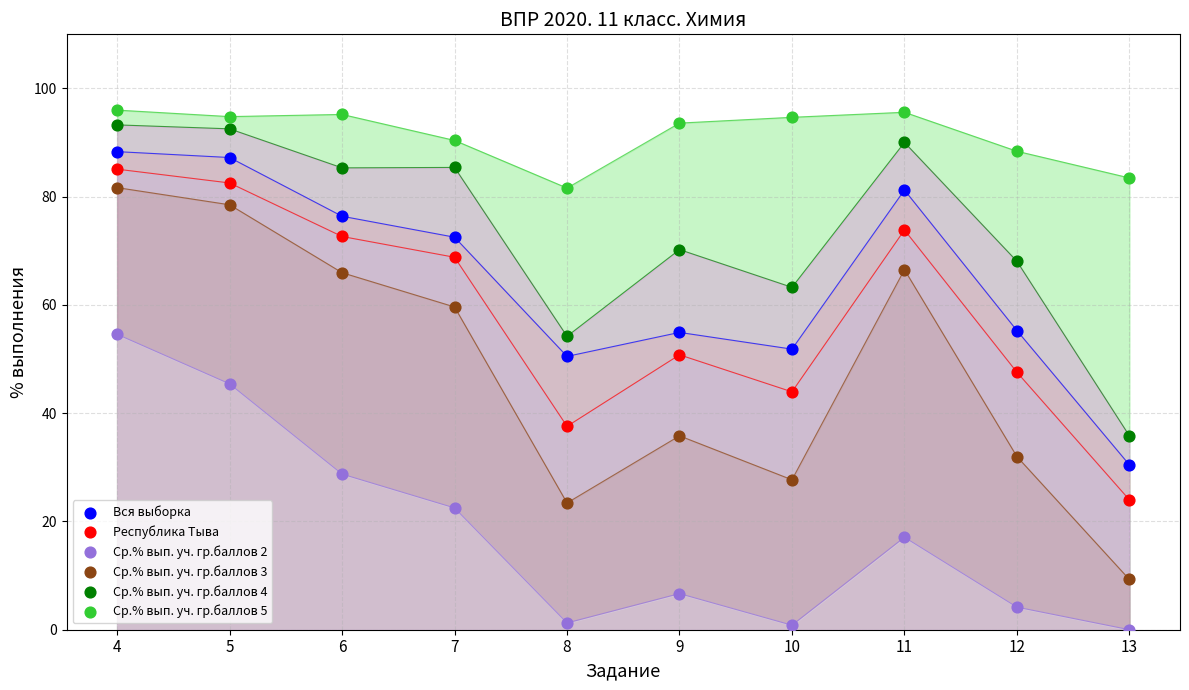

What are all the series names shown in the legend?

Вся выборка, Республика Тыва, Ср.% вып. уч. гр.баллов 2, Ср.% вып. уч. гр.баллов 3, Ср.% вып. уч. гр.баллов 4, Ср.% вып. уч. гр.баллов 5